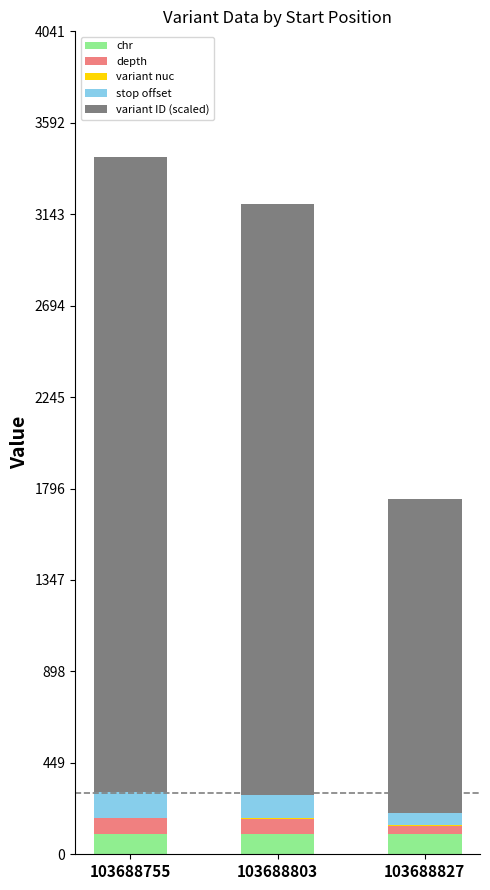

True or false: chr has a value of 100.0 at 103688827.

True